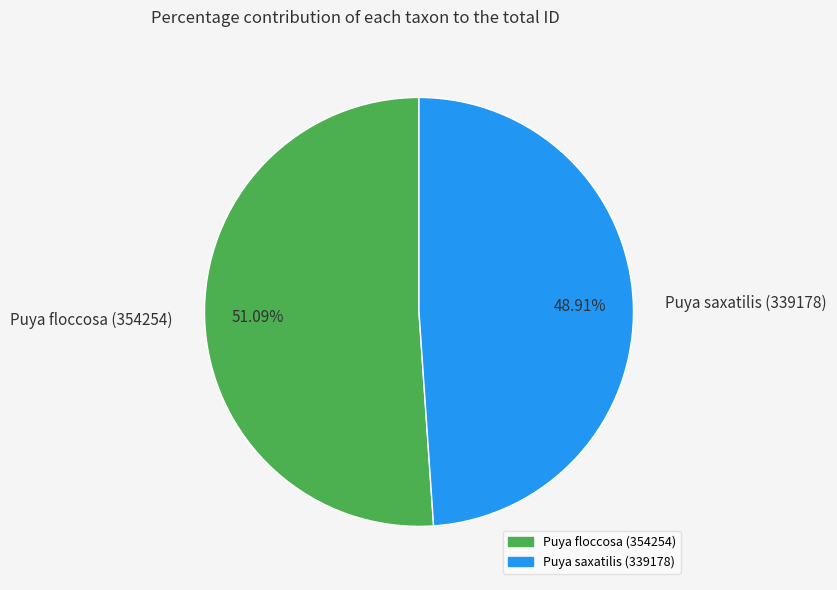

The Puya saxatilis (339178) slice represents 49% of the pie. True or false?

True